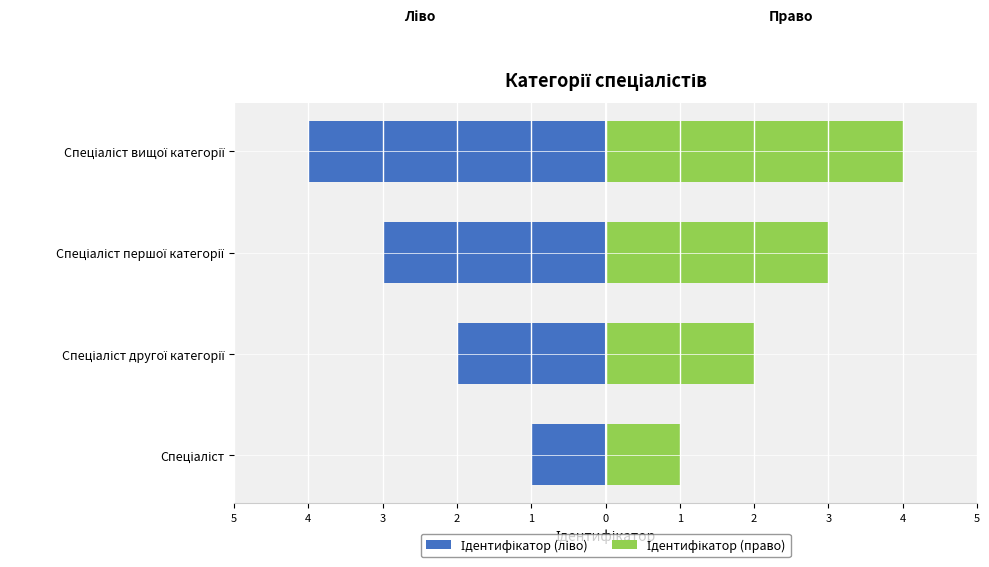

The value of Ідентифікатор (ліво) at Спеціаліст is 0. True or false?

False